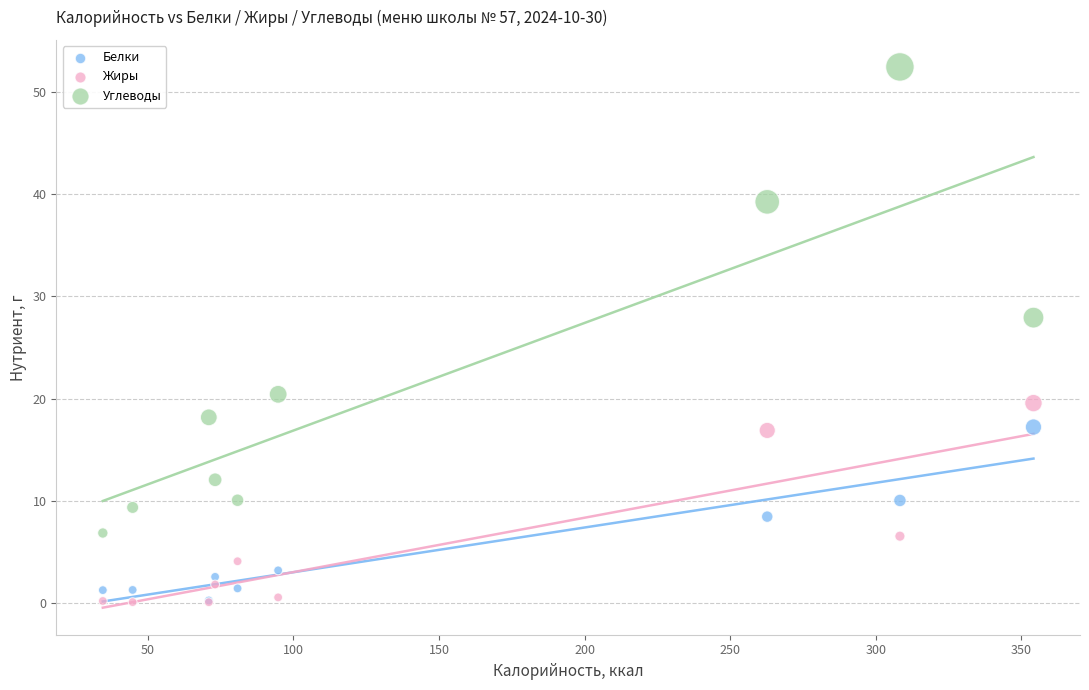

In the Углеводы series, what Y value is closest to 29?

27.9